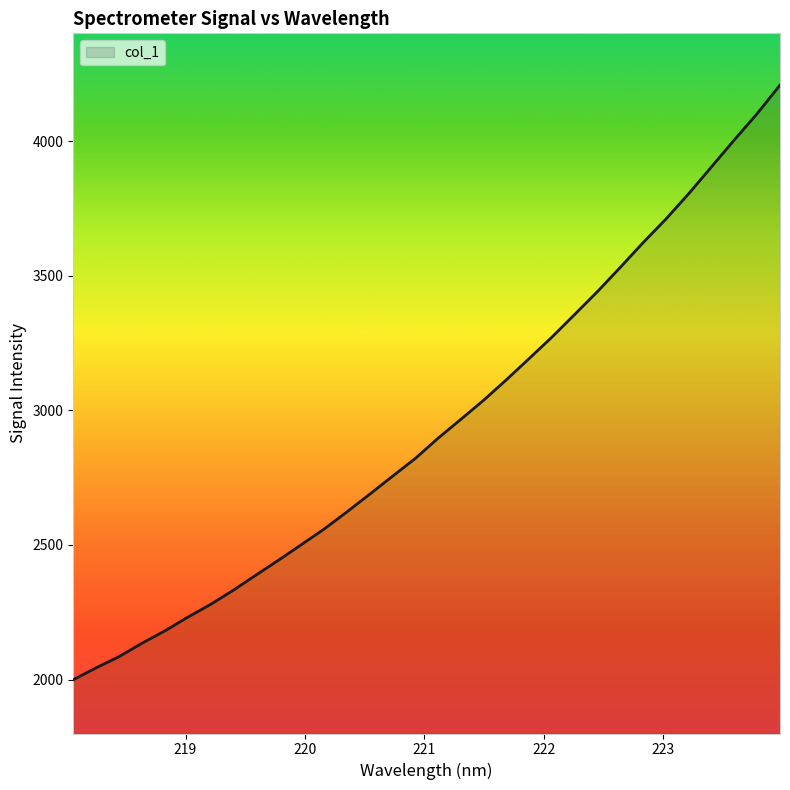

What is the maximum value shown in the chart?

4207.7